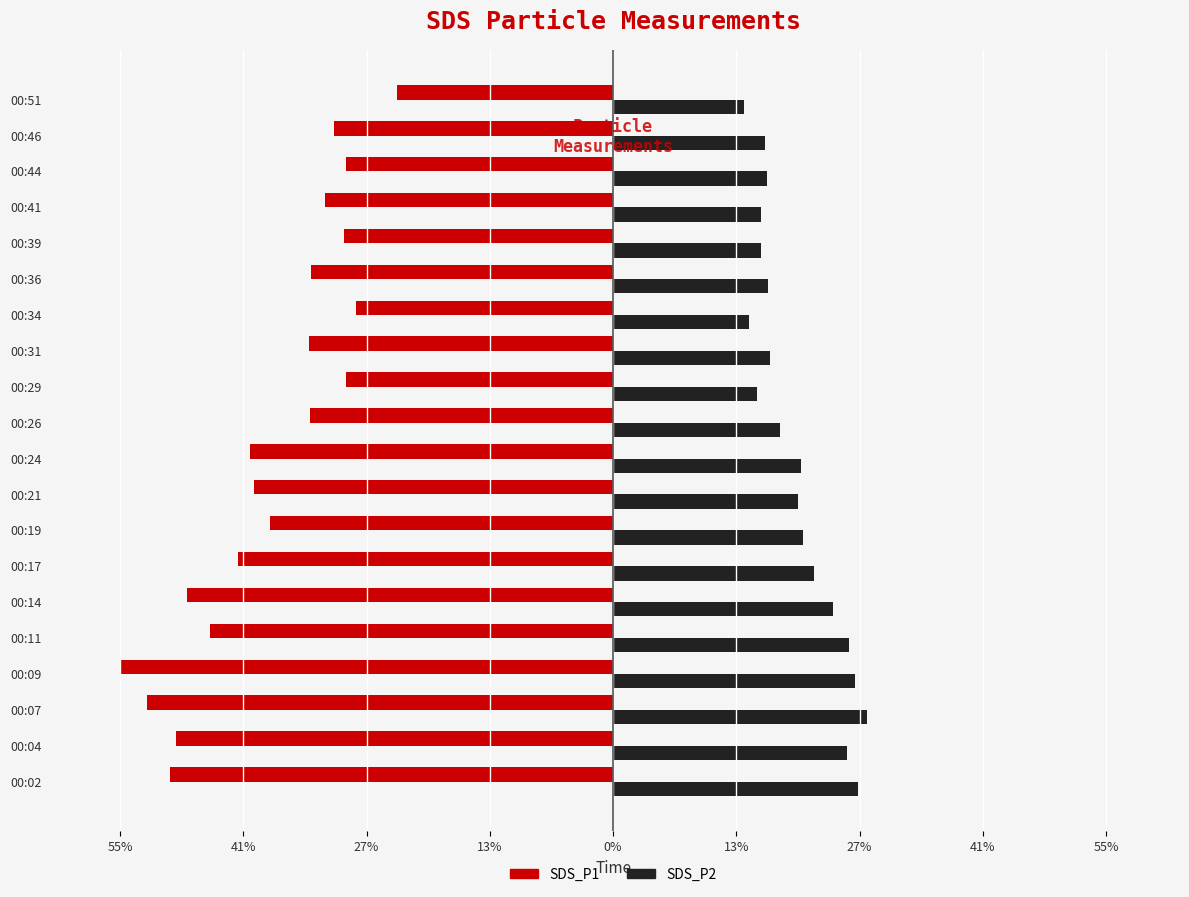

What are all the series names shown in the legend?

SDS_P1, SDS_P2